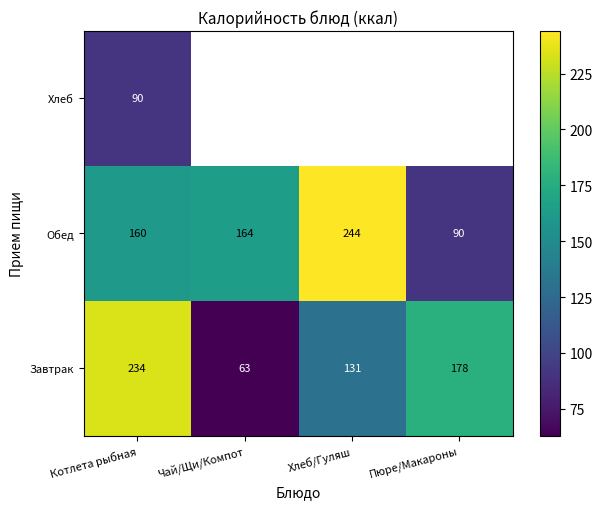

Rank the series at Котлета рыбная from highest to lowest value.

Завтрак, Обед, Хлеб